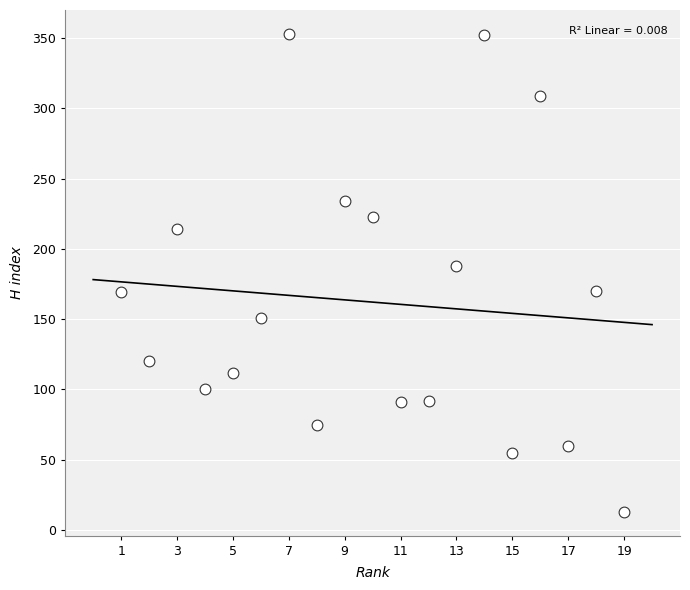

What is the range of X values (max minus min)?

18